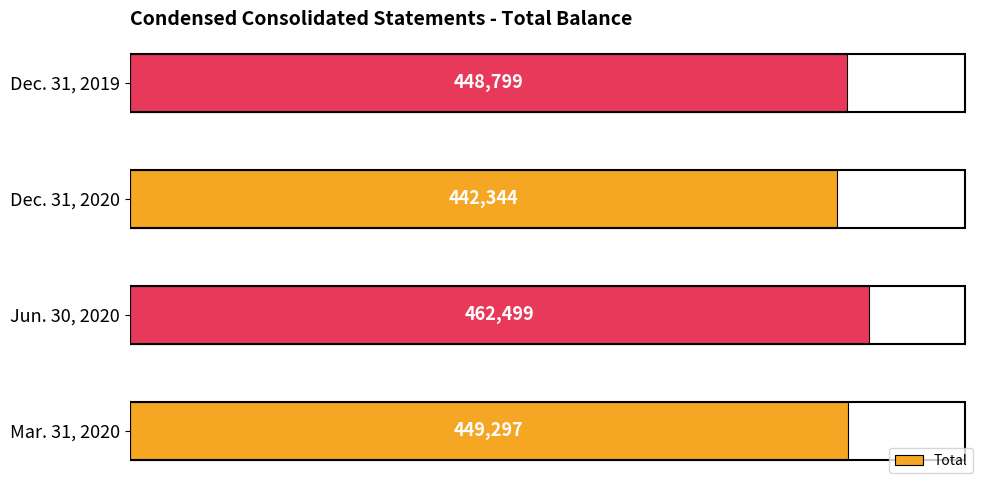

What is the sum of all values?

1802939